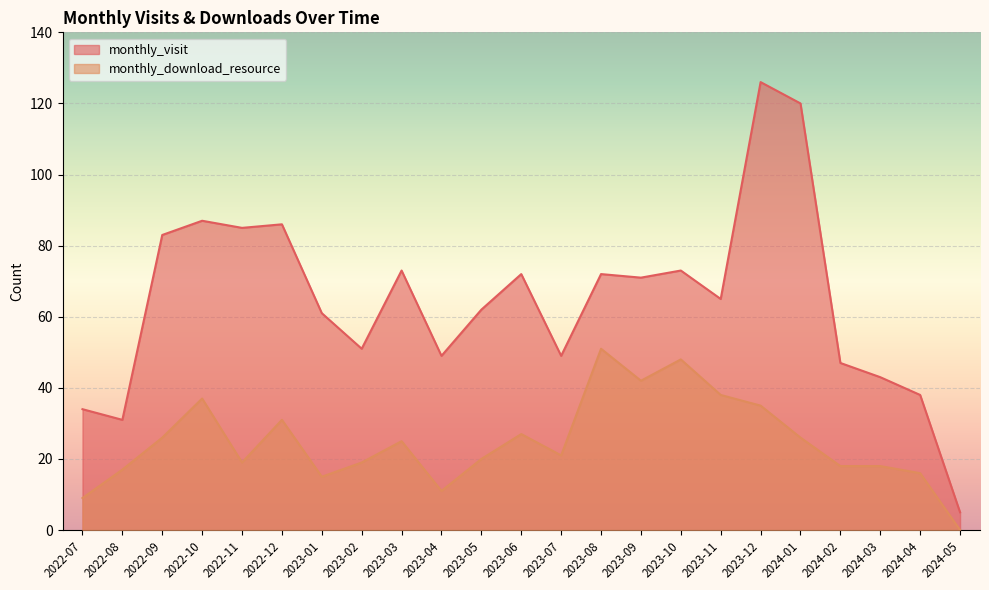

At which category is the sum across all series the highest?

2023-12